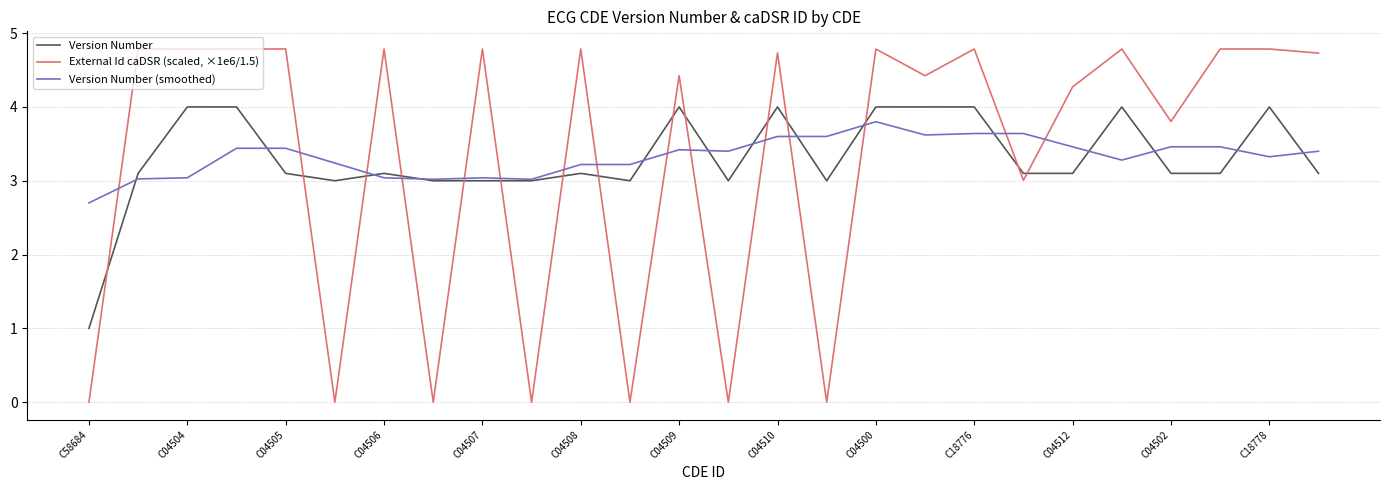

What is the sum of all External Id caDSR (scaled, ×1e6/1.5) values?

86.8